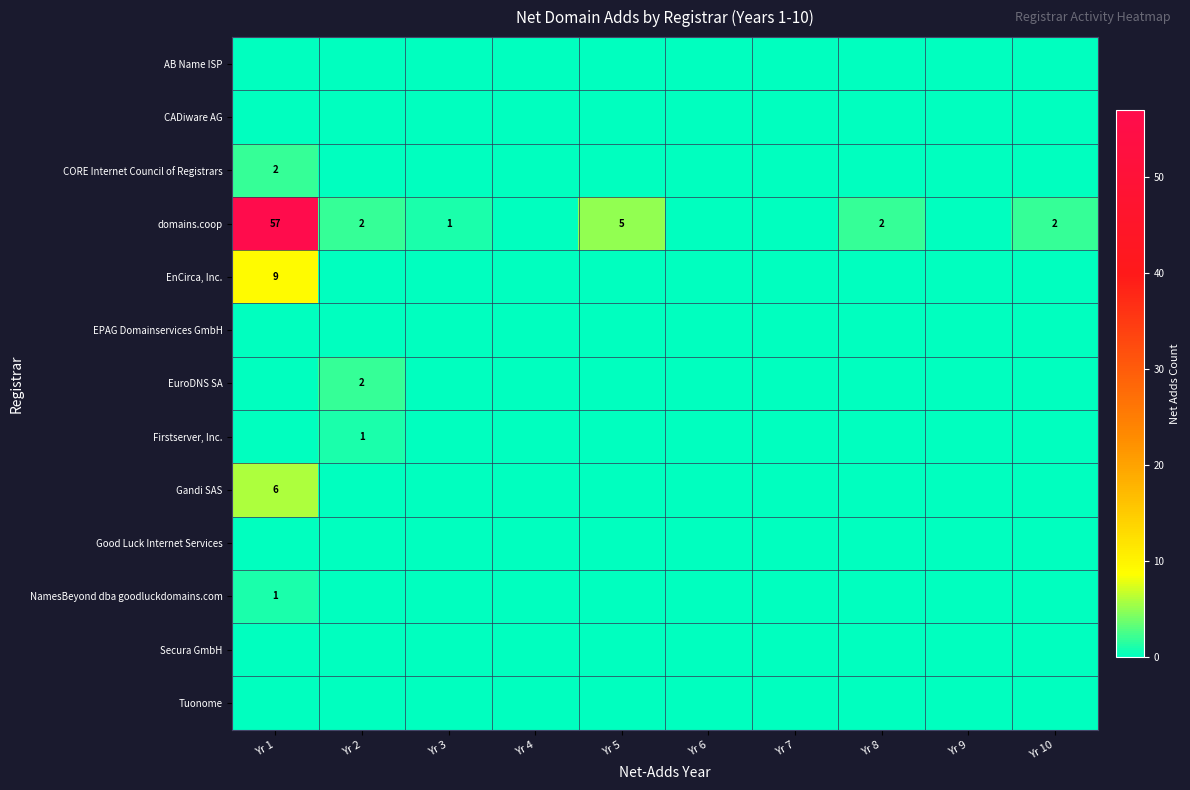

Is it true that EuroDNS SA equals 2 at Yr 2?

True